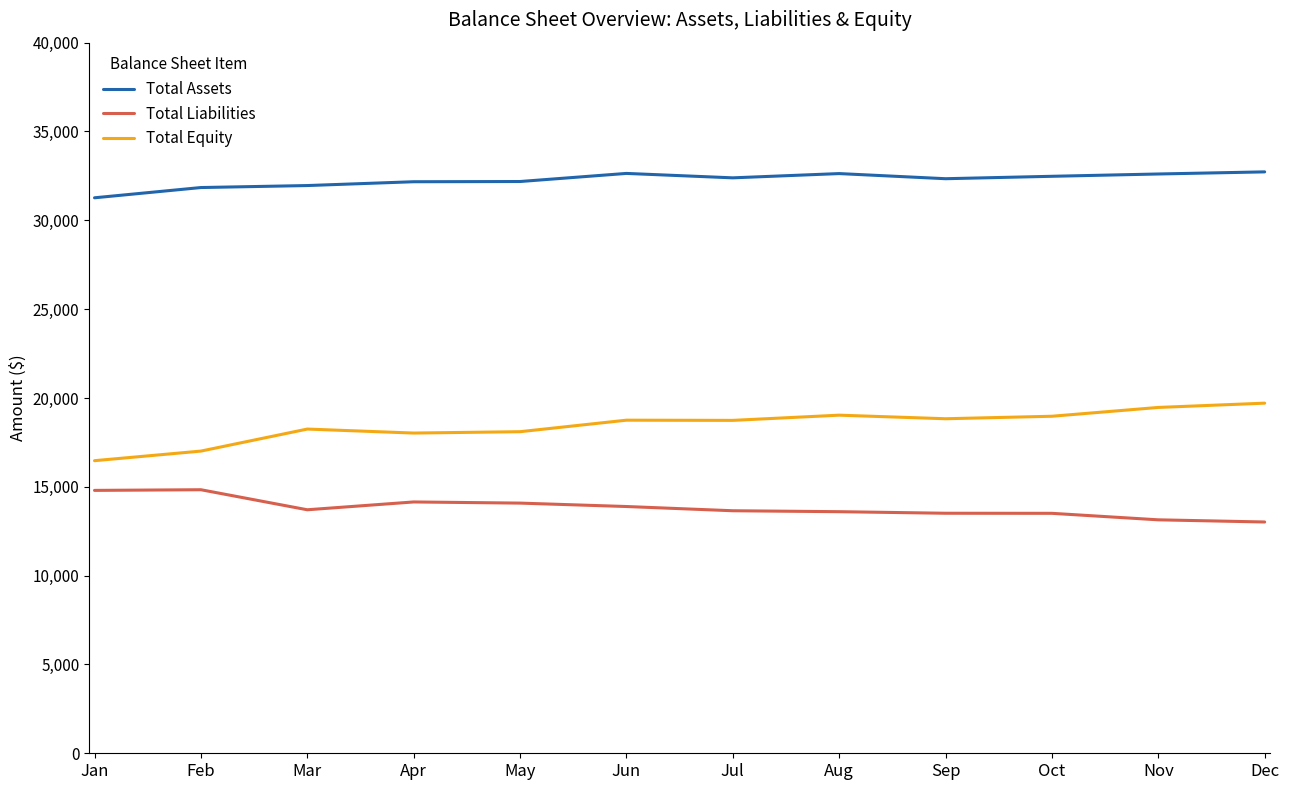

What is the sum of the Total Equity values at Jul and Apr?

36764